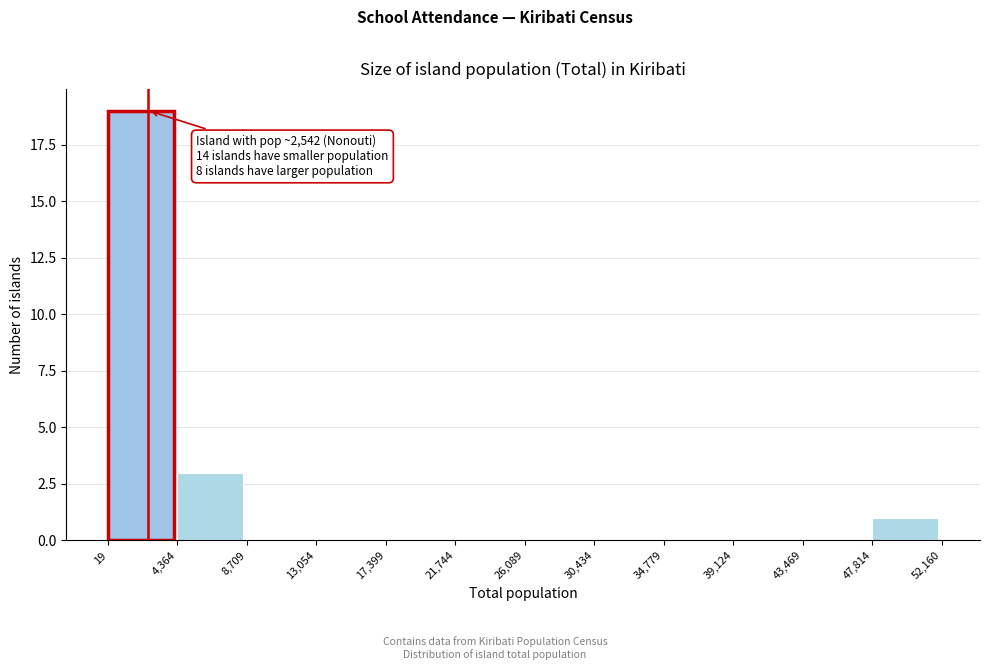

Over which range of the x-axis is the bar tallest?

19 to 4,364